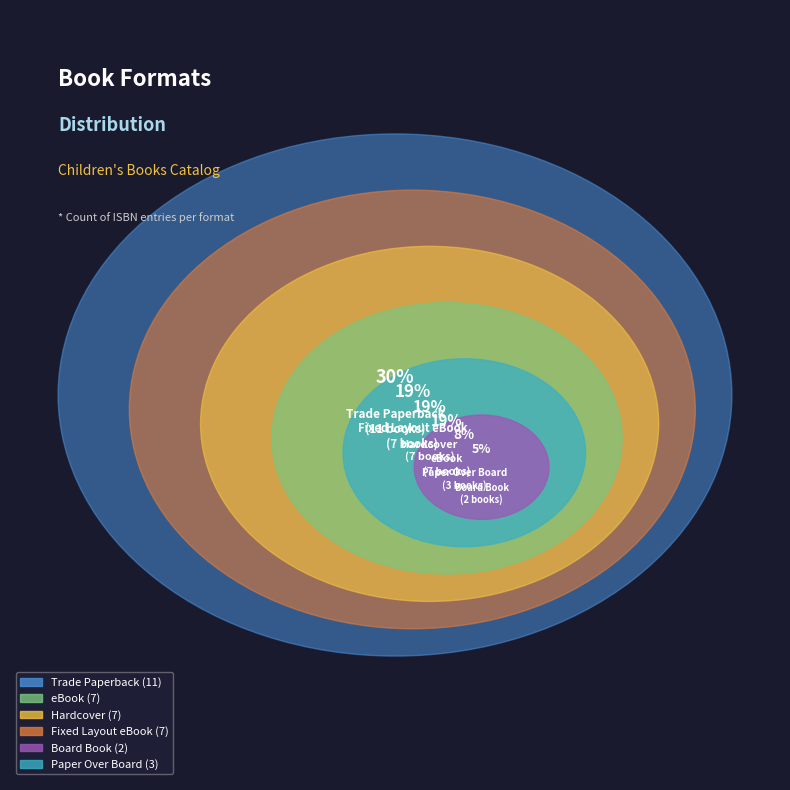

To the nearest percent, what percentage of the pie is Fixed Layout eBook?

19%